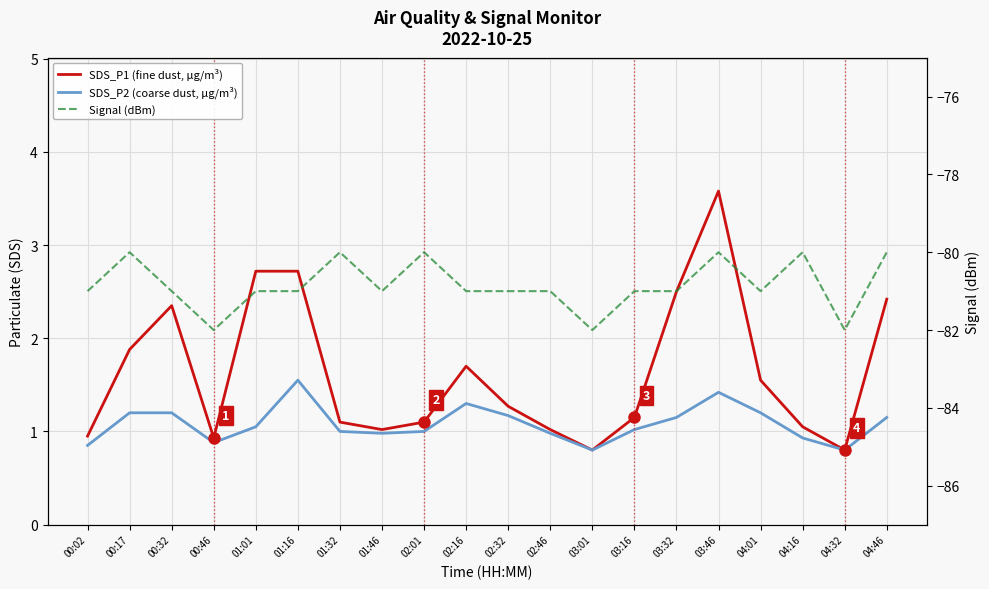

What is the difference between the maximum and minimum values in the SDS_P1 (fine dust, μg/m³) series?

2.8